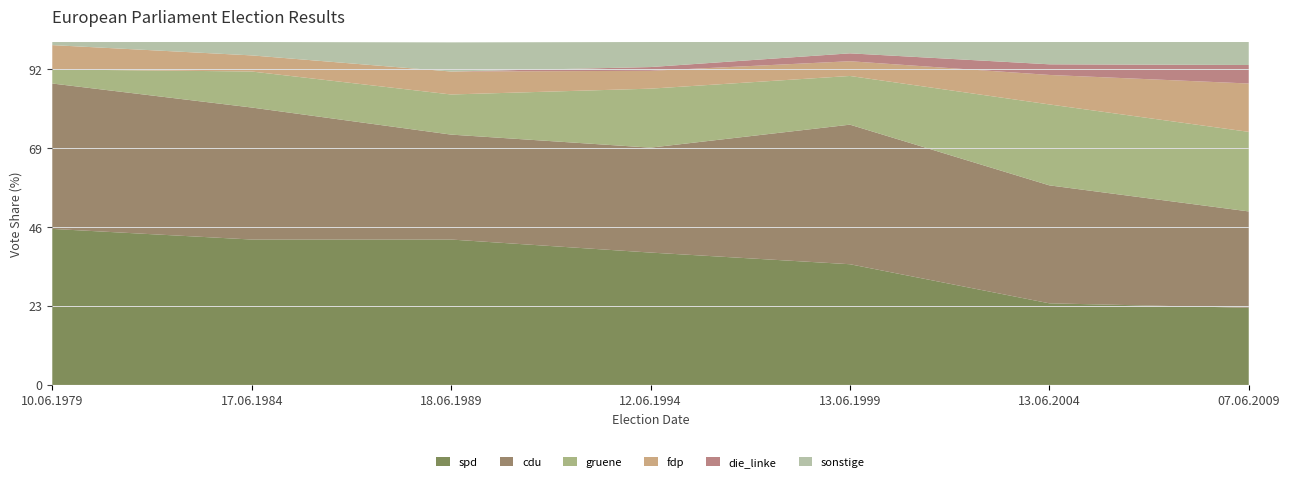

Reading left to right, extract all data points from this chart.

spd: 45.5	42.4	42.4	38.6	35.2	23.8	22.5
cdu: 42.4	38.5	30.6	30.6	40.7	34.4	28.1
gruene: 4.1	10.5	11.7	17.2	14.2	23.6	23.2
fdp: 7.1	4.7	6.7	5.2	4.3	8.6	14.1
die_linke: 0.0	0.0	0.0	1.1	2.3	3.1	5.4
sonstige: 0.9	3.9	8.5	7.3	3.3	6.5	6.7